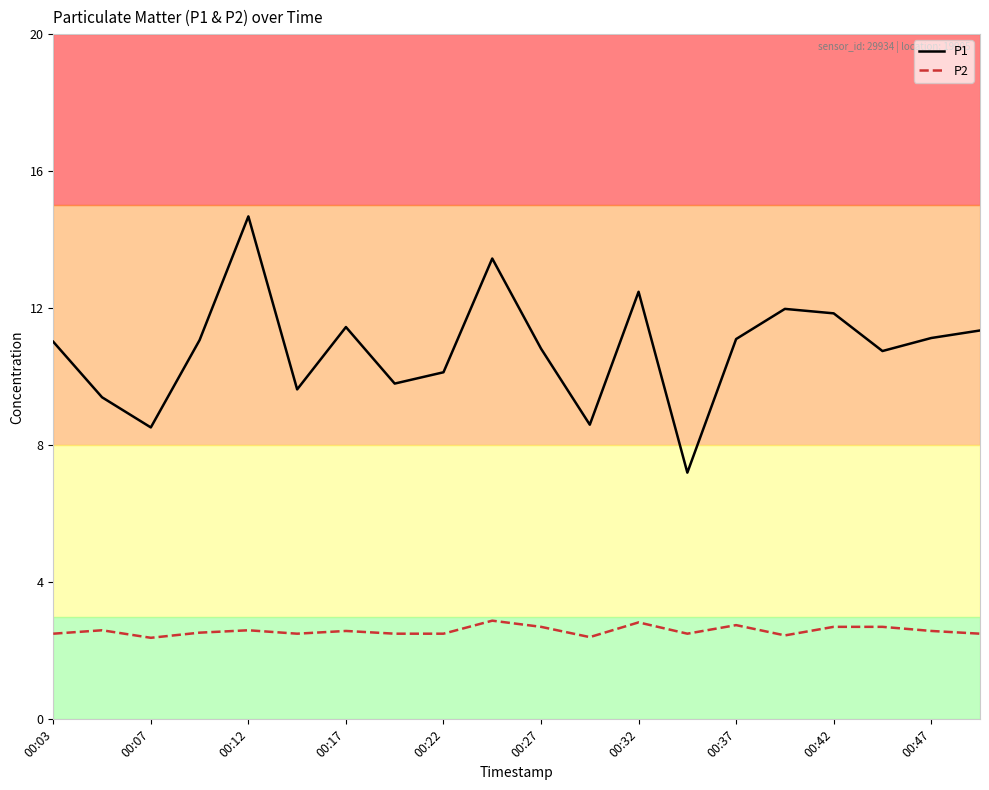

At how many categories does at least one series exceed 9?

17